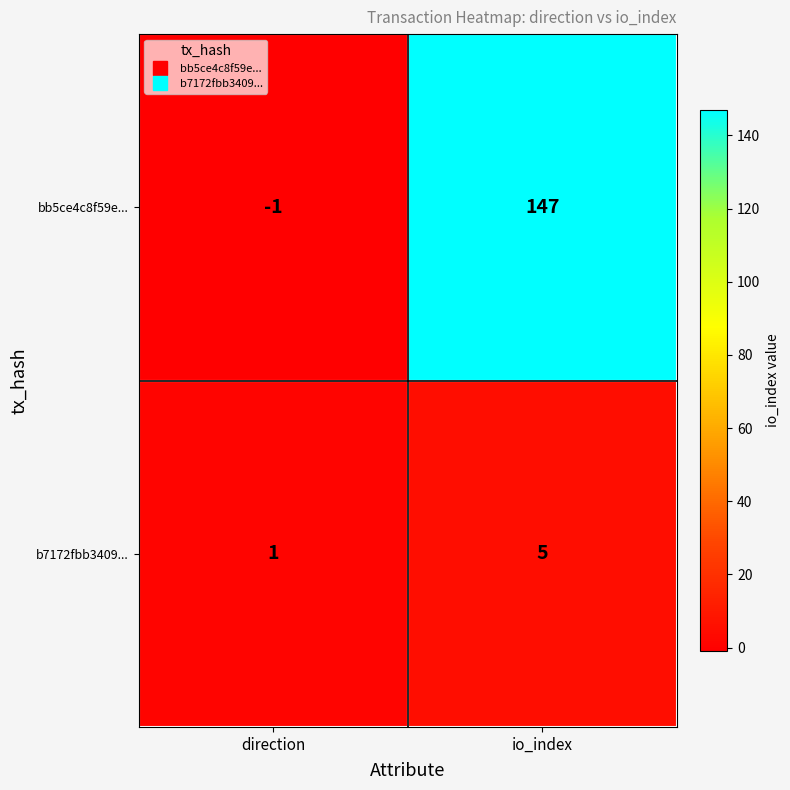

What is the difference between the maximum and minimum values in the bb5ce4c8f59e... series?

148